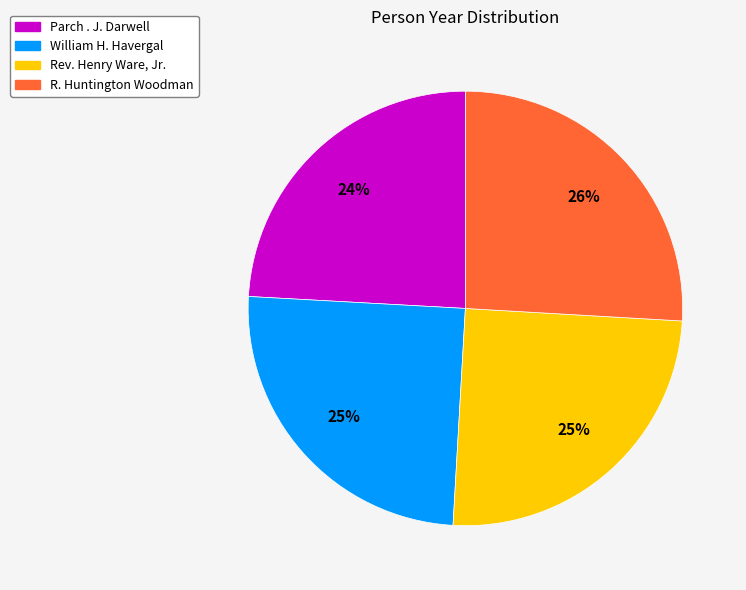

To the nearest percent, what is the average slice percentage?

25%